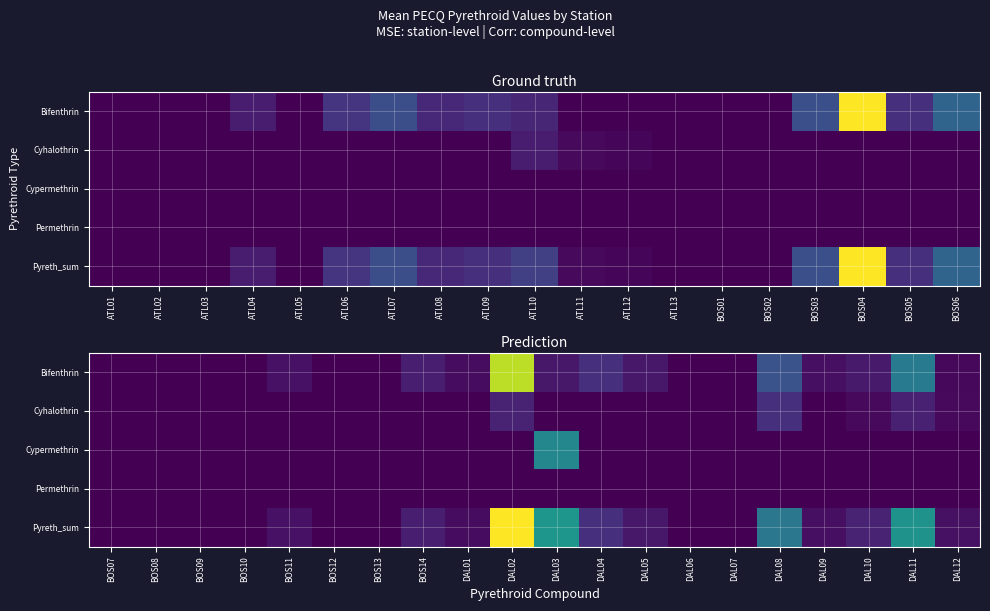

Is it true that Permethrin equals 0.0 at DAL06?

True